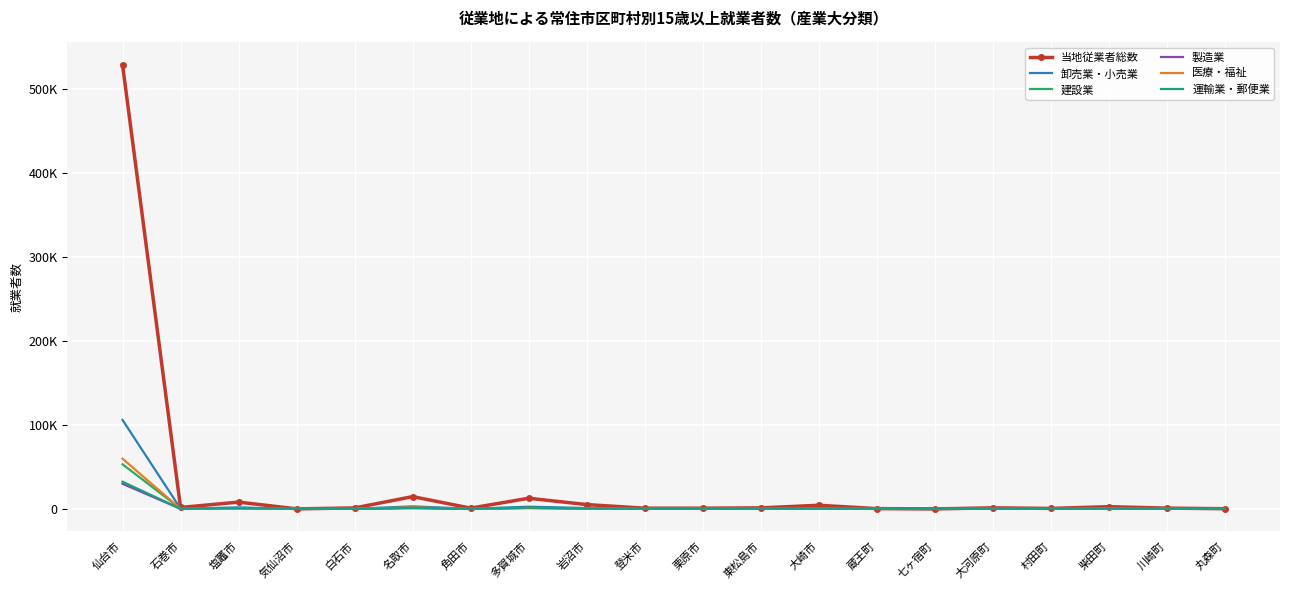

At which category does 製造業 reach its first local peak?

塩竈市